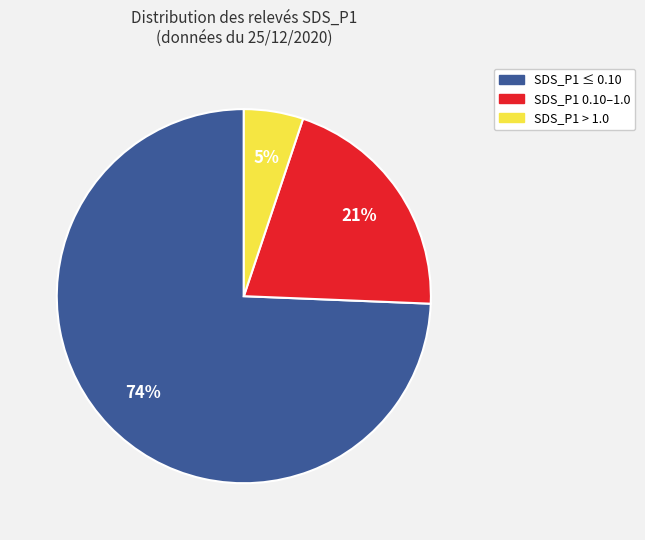

Does any single category account for the majority?

Yes